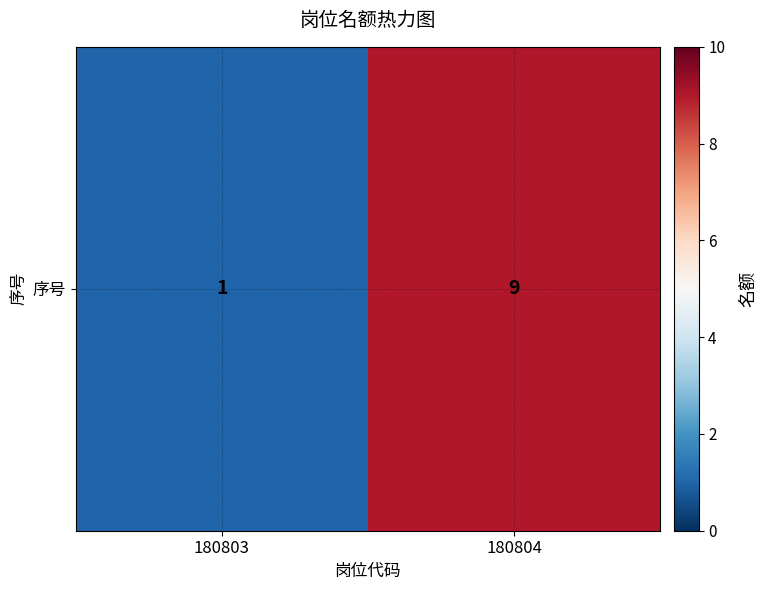

What value does the data have at 180804?

9